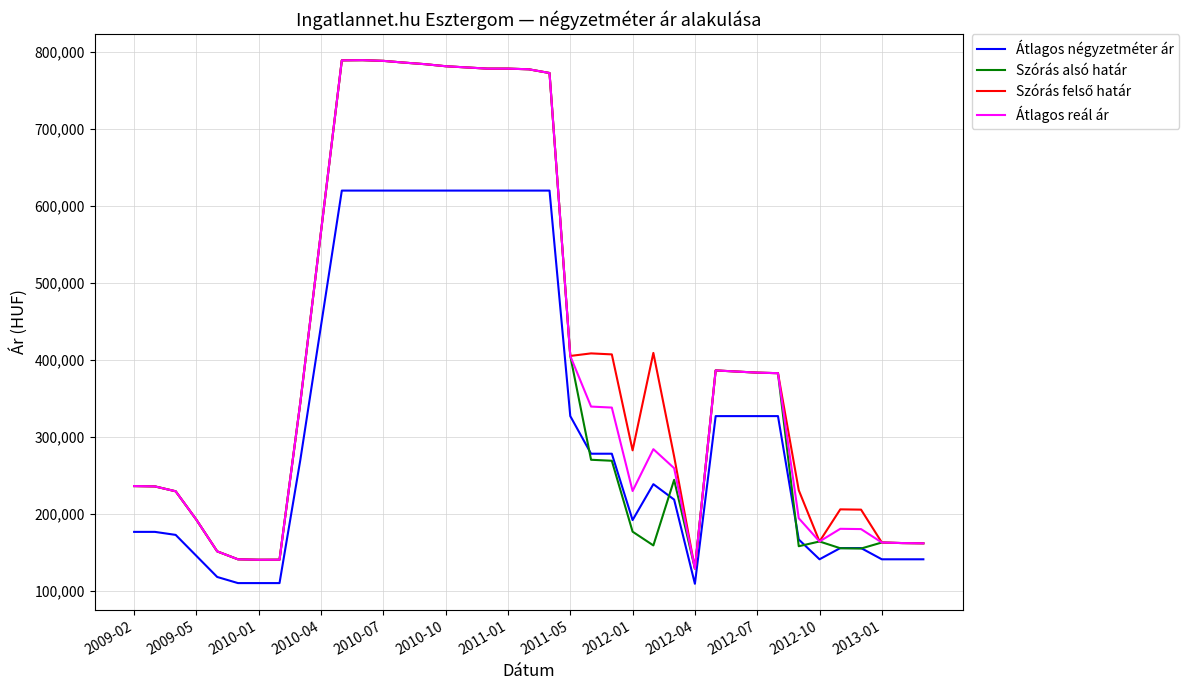

True or false: Átlagos reál ár and Átlagos négyzetméter ár intersect in this chart.

False